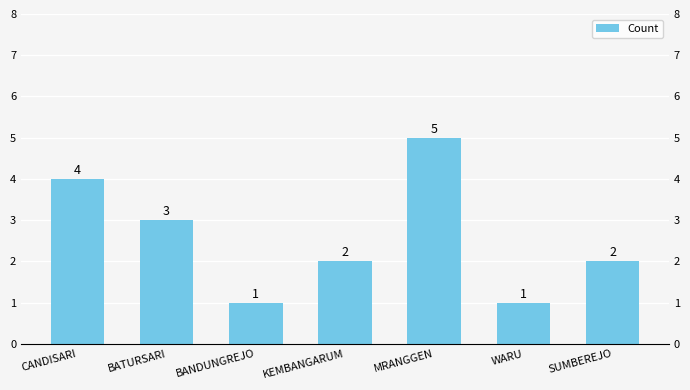

How many bars are there in total?

7